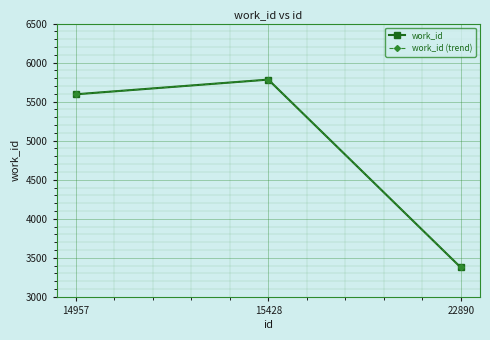

Is the value of work_id (trend) at 15428 greater than the value of work_id at 22890?

Yes